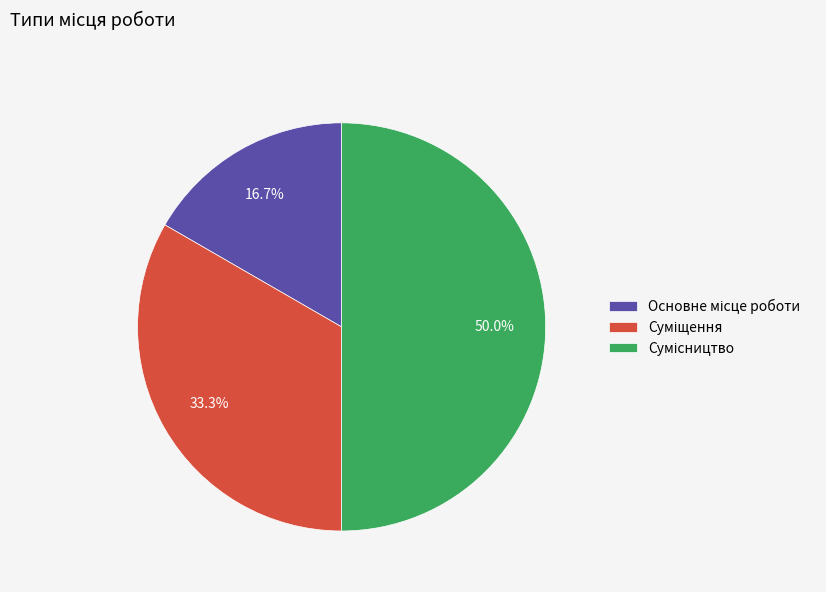

The Основне місце роботи slice represents 17% of the pie. True or false?

True